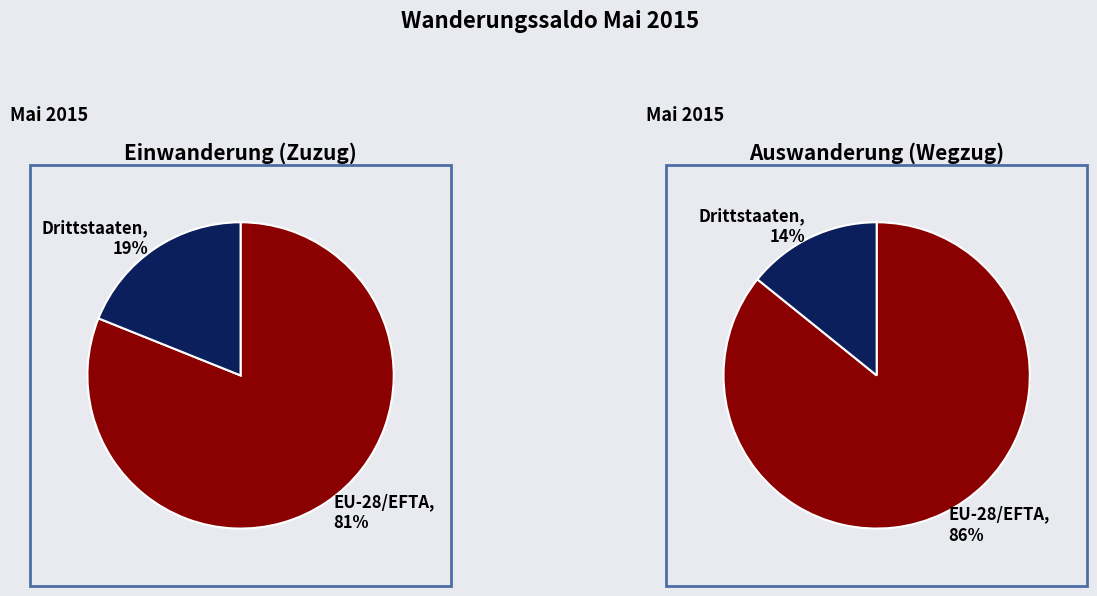

Does Drittstaaten represent more than half of the total?

No